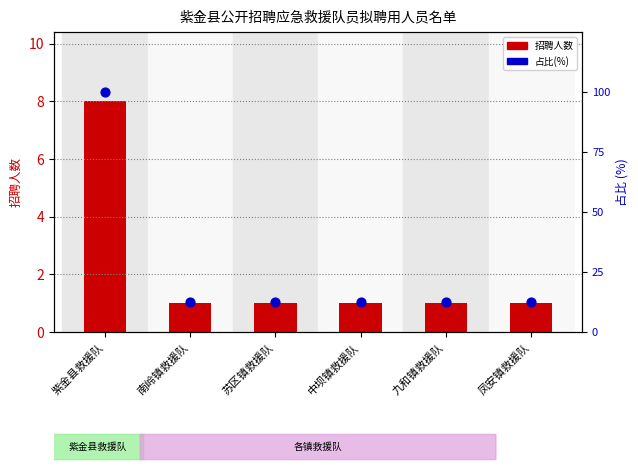

Which series contains the highest Y value?

占比(%)